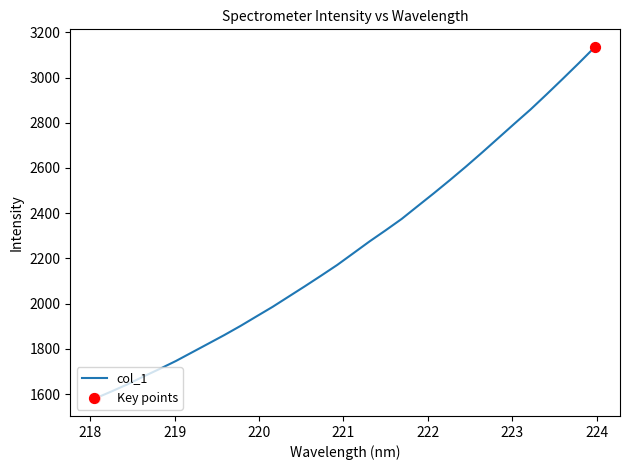

What is the maximum value shown in the chart?

3135.3